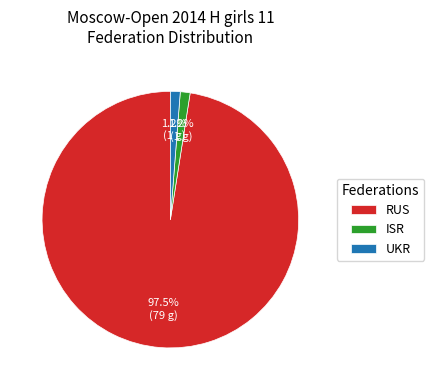

The UKR slice represents 1% of the pie. True or false?

True